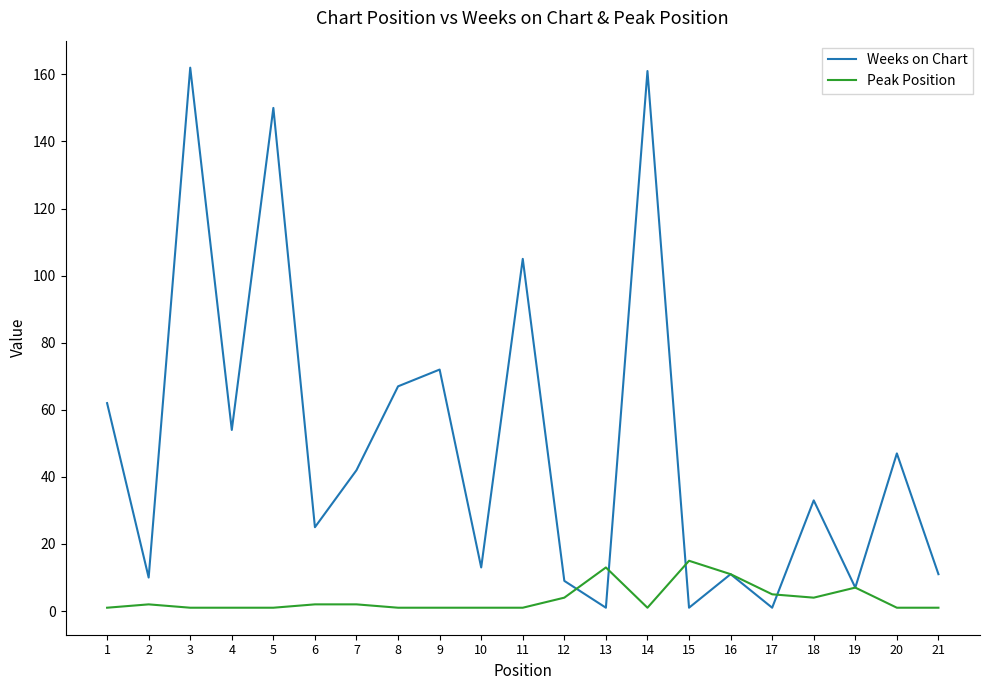

What is the difference between the highest and lowest values at 7?

40